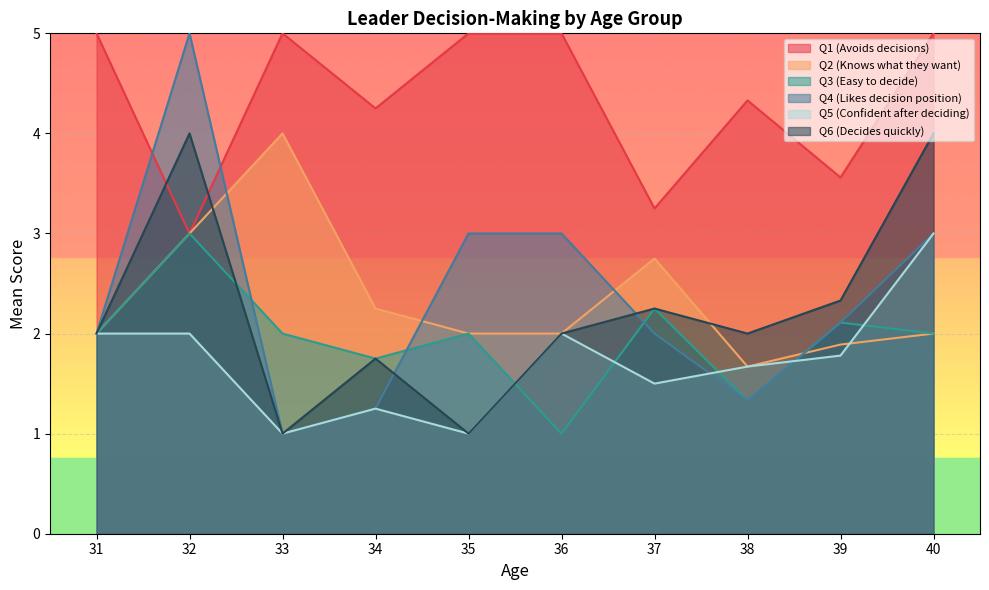

True or false: Q5 (Confident after deciding) has more than 2 points higher than both neighbors.

False